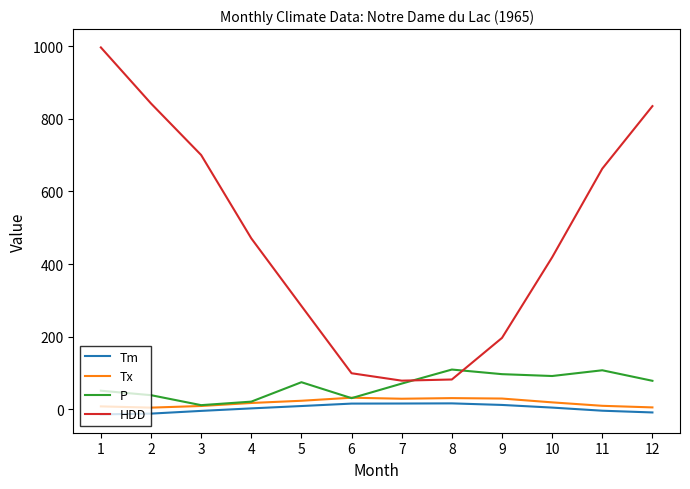

The value of HDD at 10 is 418.5. True or false?

True